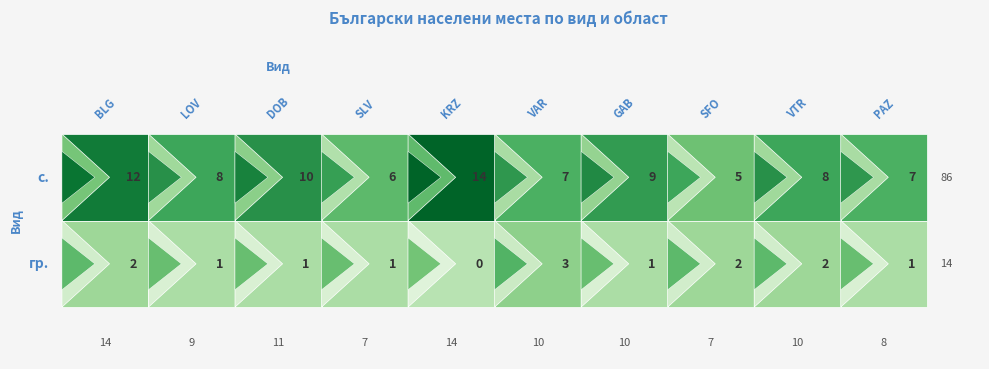

At VTR, list the series in order from largest to smallest.

с., гр.